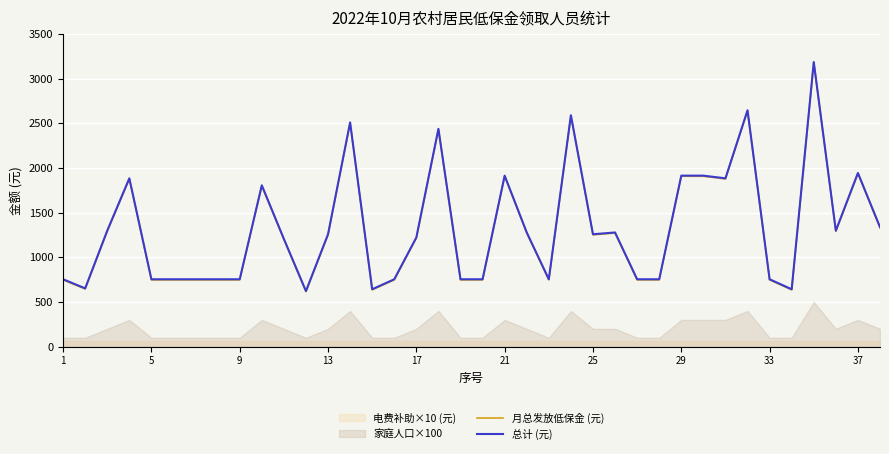

True or false: 总计 (元) and 月总发放低保金 (元) cross at least once.

False